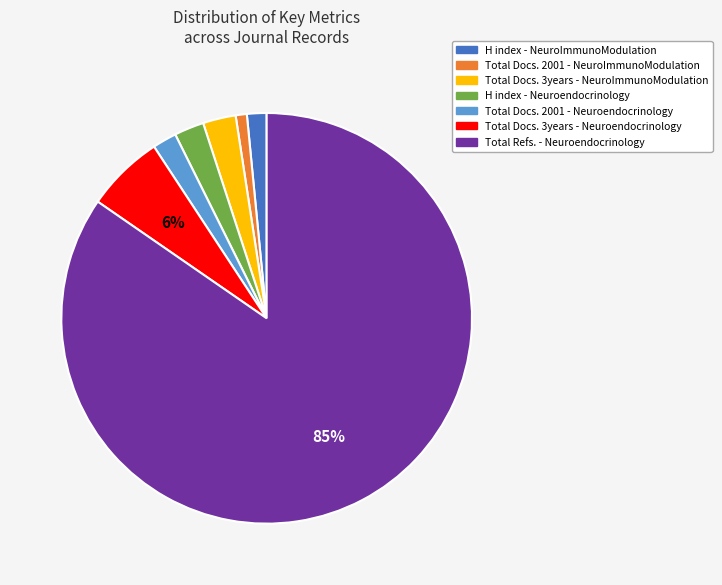

Which category has the biggest portion of the pie?

Total Refs. - Neuroendocrinology